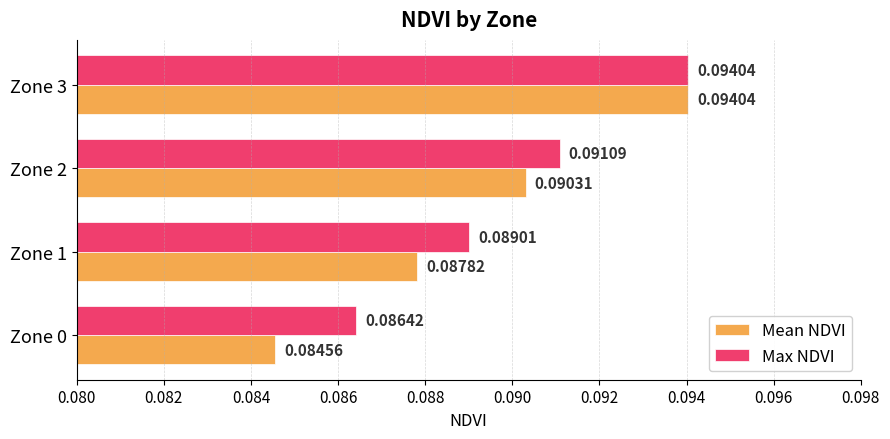

What is the sum of all Mean NDVI values?

0.4